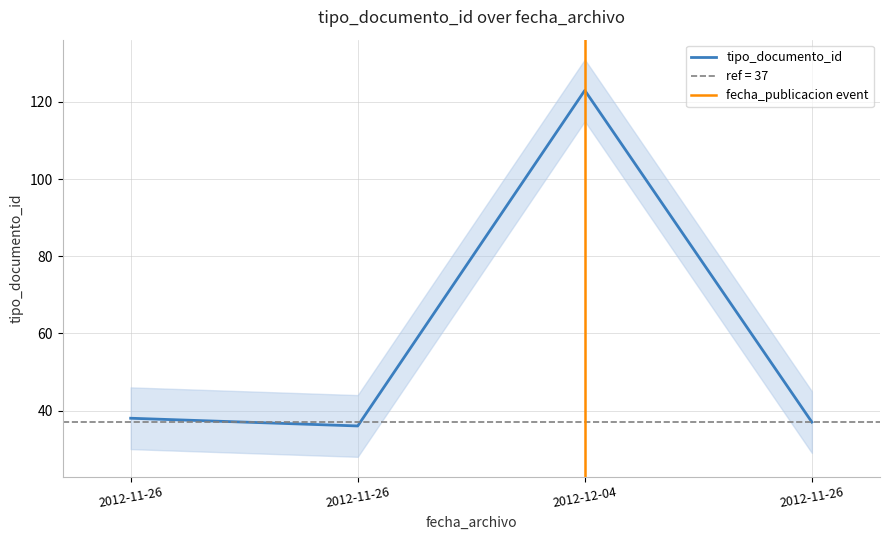

Which label corresponds to the smallest value in the chart?

2012-11-26